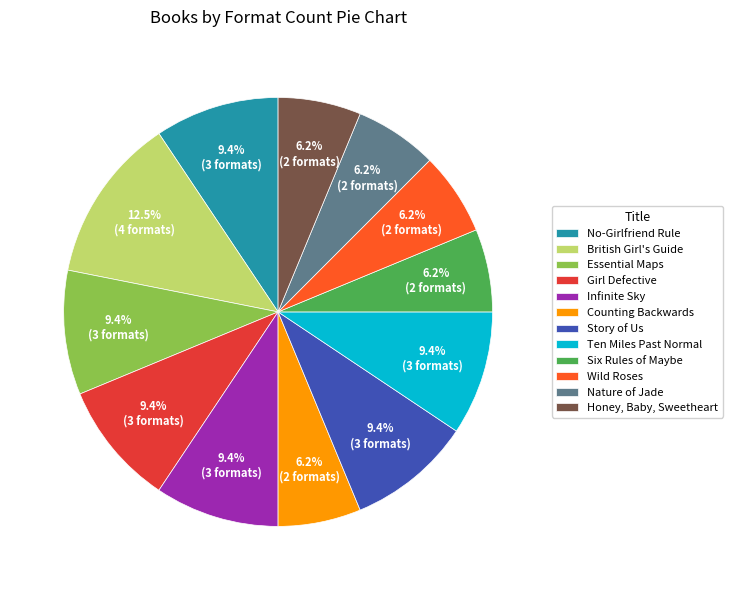

Count the number of slices in the pie.

12